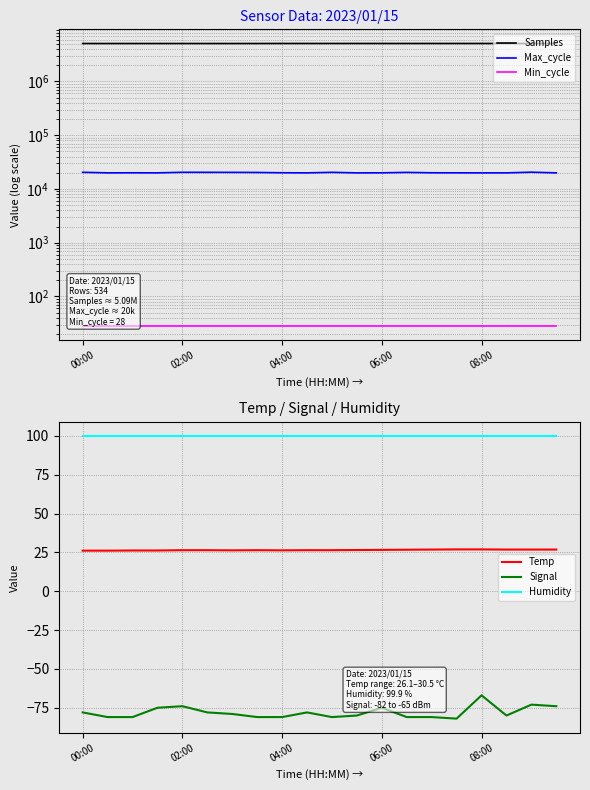

What are all the series names shown in the legend?

Samples, Max_cycle, Min_cycle, Temp, Signal, Humidity